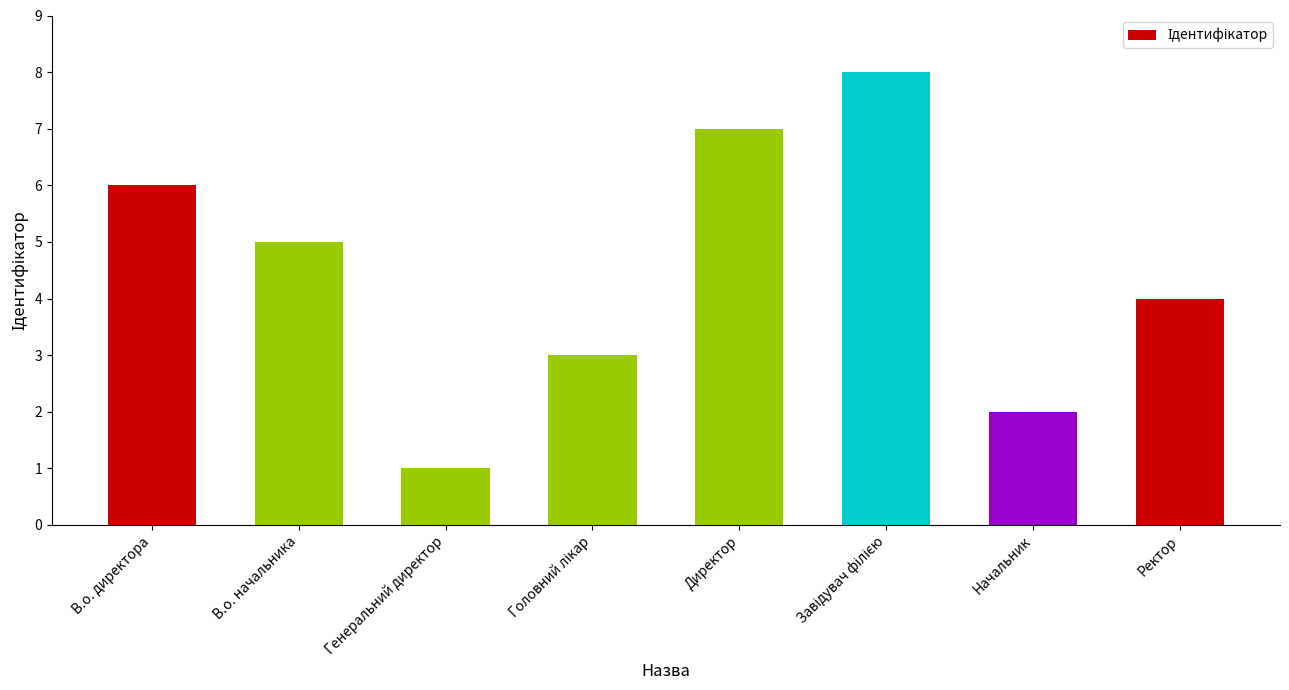

Reading right to left, extract all data points from this chart.

4	2	8	7	3	1	5	6